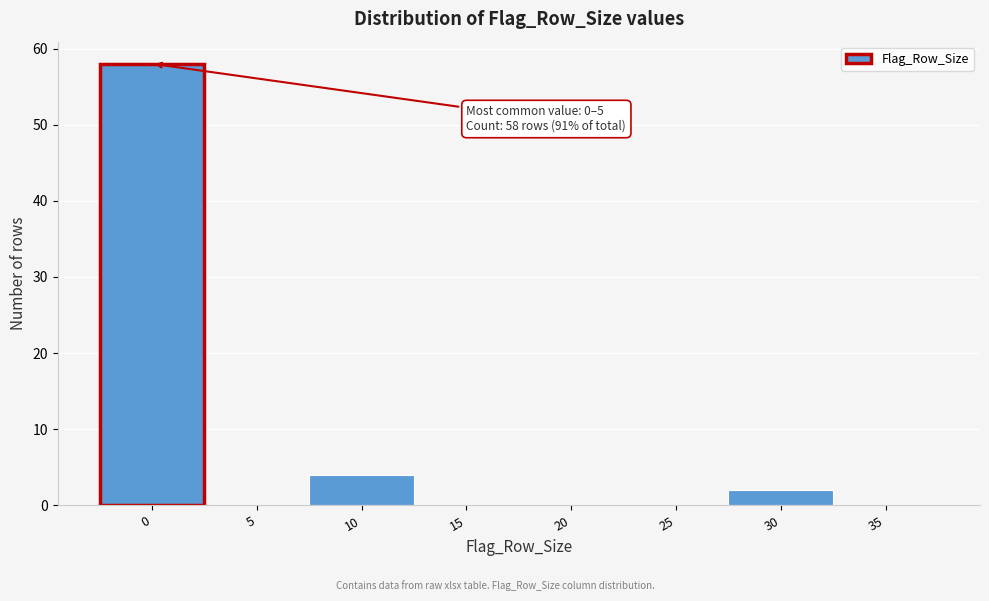

Reading left to right, extract all data points from this chart.

0=58	5=0	10=4	15=0	20=0	25=0	30=2	35=0